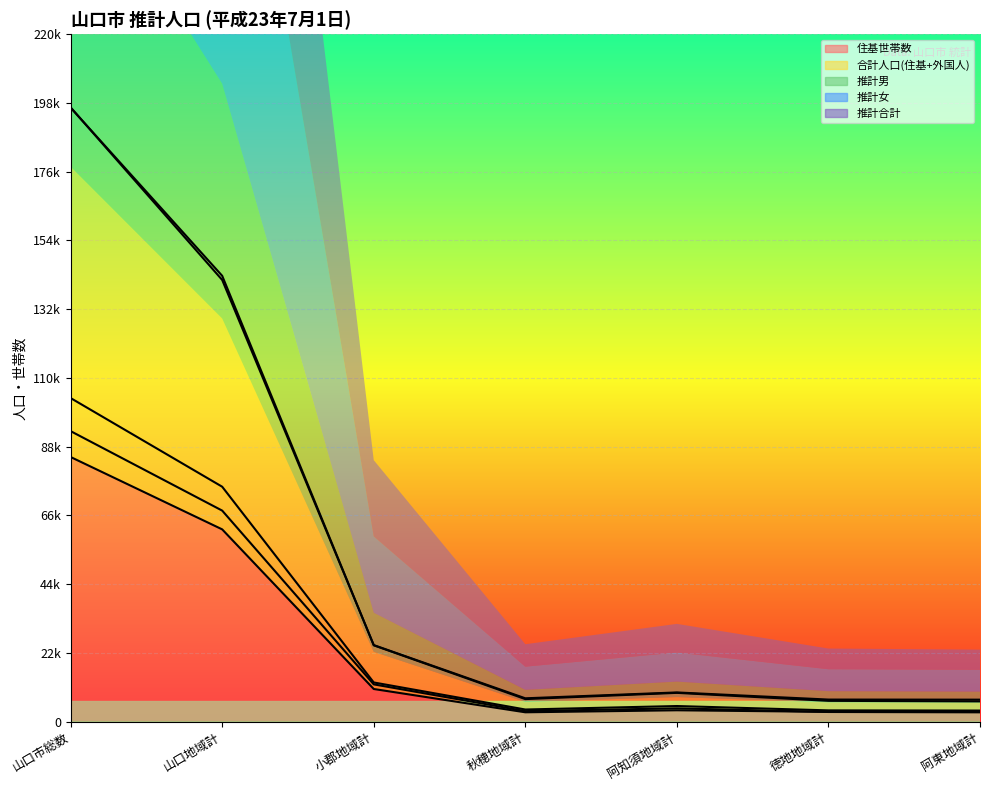

How many lines are shown in the chart?

5